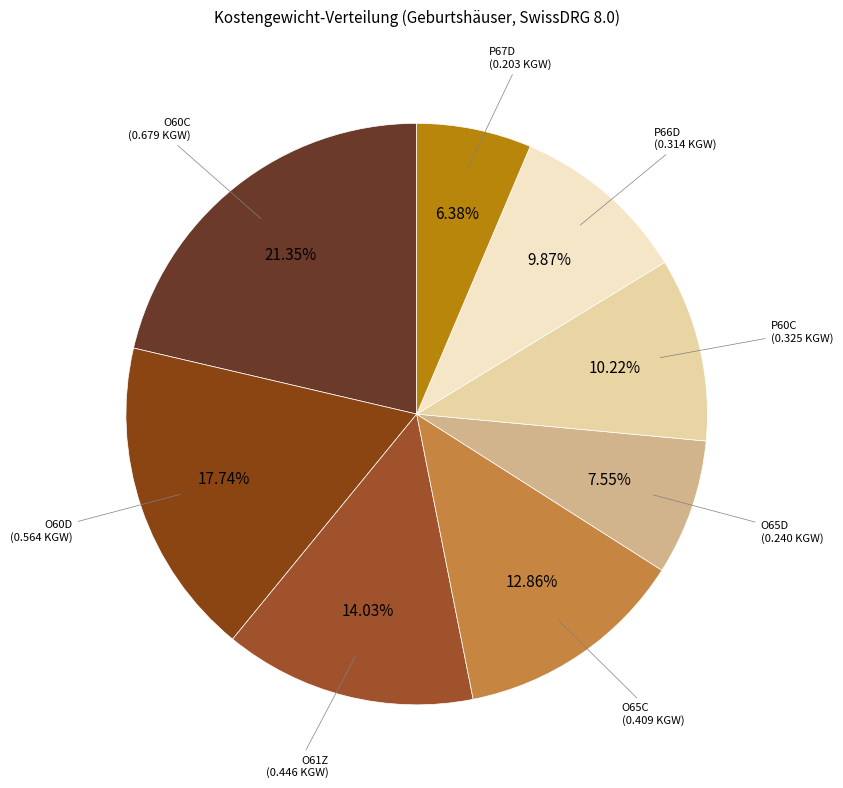

True or false: O65C accounts for 28% of the total.

False